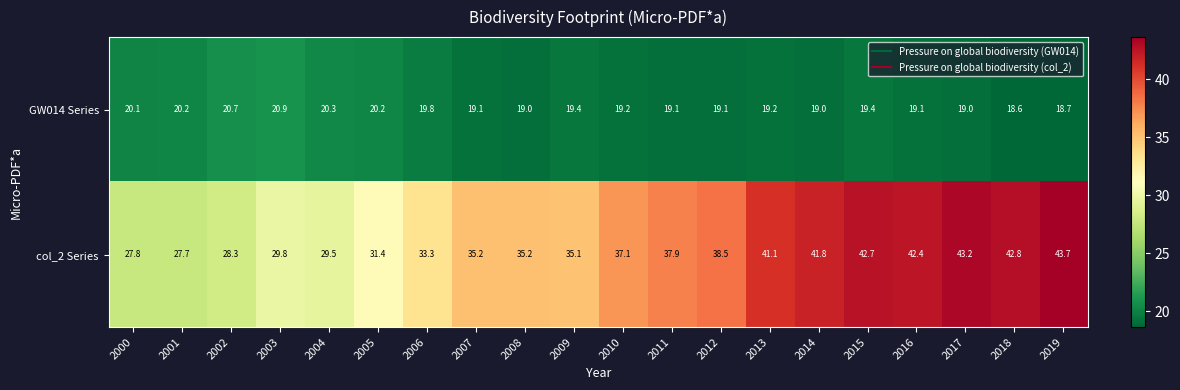

Which label corresponds to the largest value in the chart?

2019